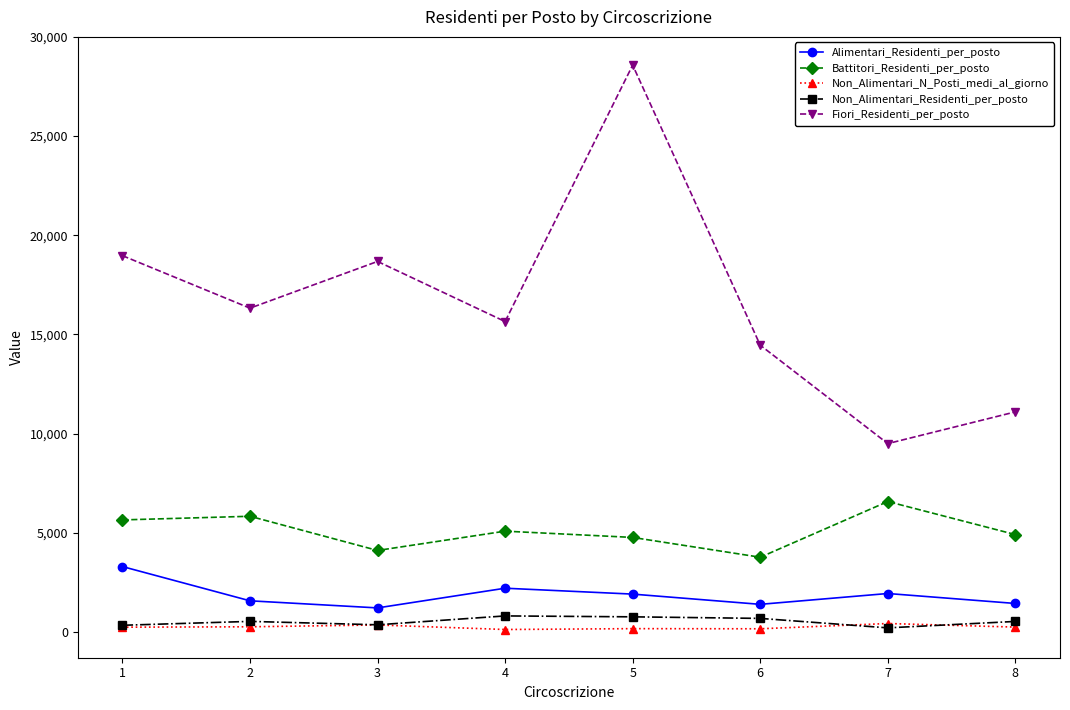

Where is the first local minimum for Battitori_Residenti_per_posto?

3